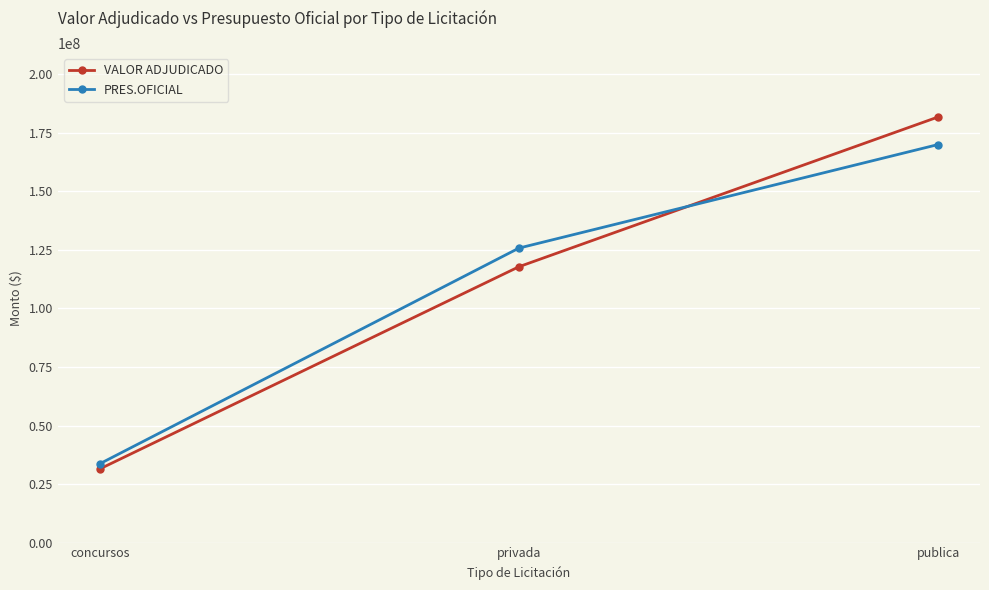

Reading left to right, extract all data points from this chart.

VALOR ADJUDICADO: concursos=31451168.1	privada=117801641.0	publica=181747600.7
PRES.OFICIAL: concursos=33657400.0	privada=125758052.0	publica=169978123.7